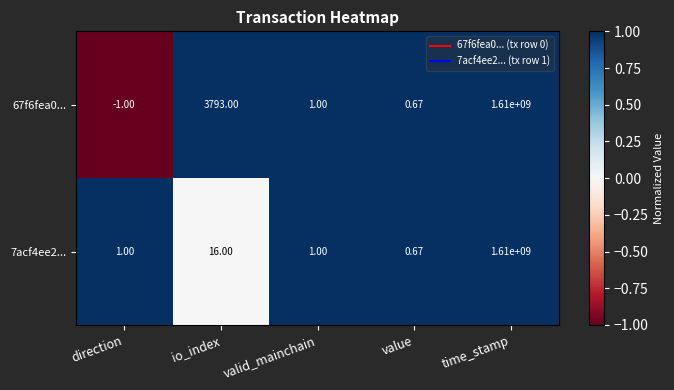

At which category is the sum across all series the highest?

time_stamp